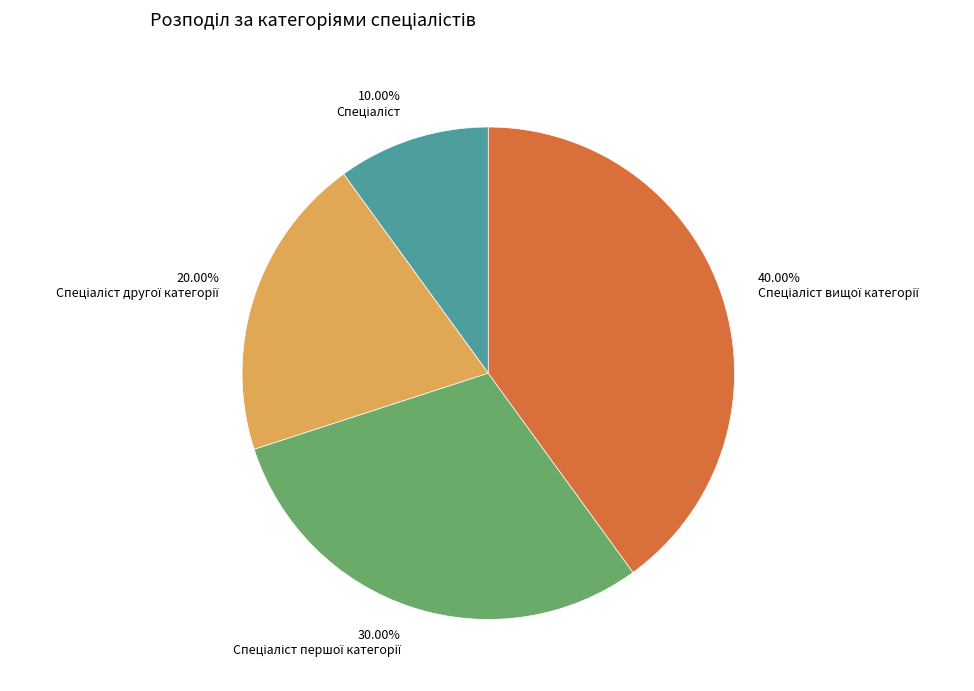

Is there a majority slice in this chart?

No